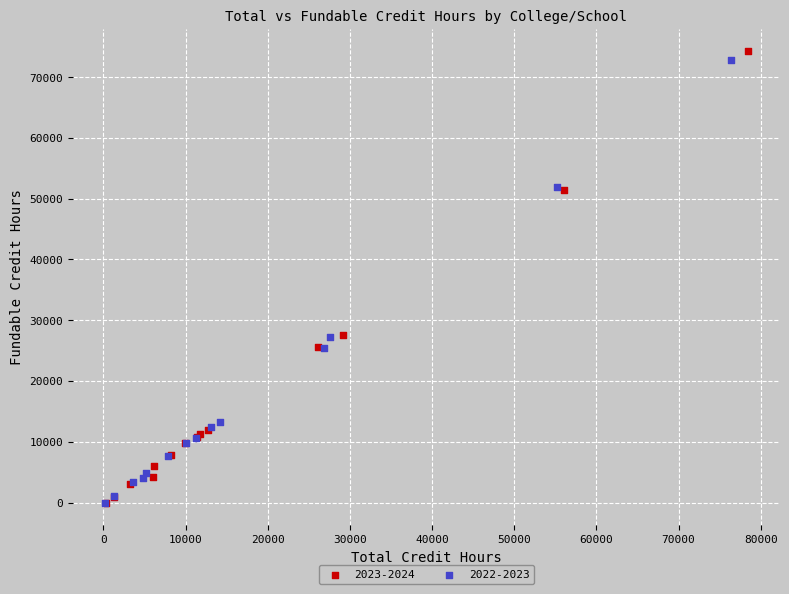

Which series has the widest spread of Y values?

2023-2024